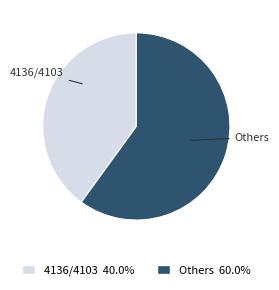

Is there a majority slice in this chart?

Yes